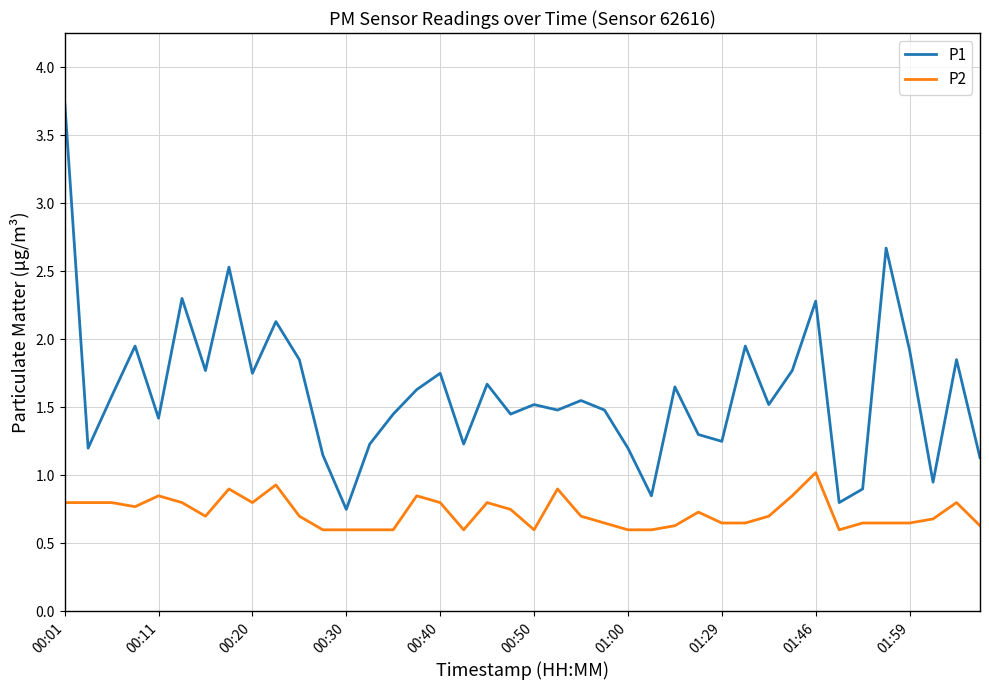

True or false: P2 and P1 intersect in this chart.

False